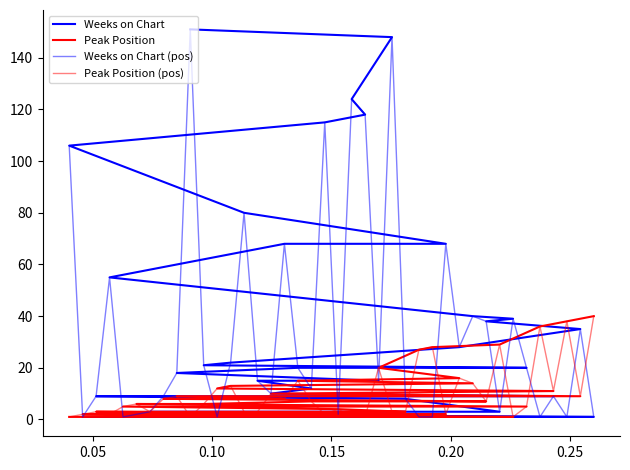

Count the number of data series in this chart.

4